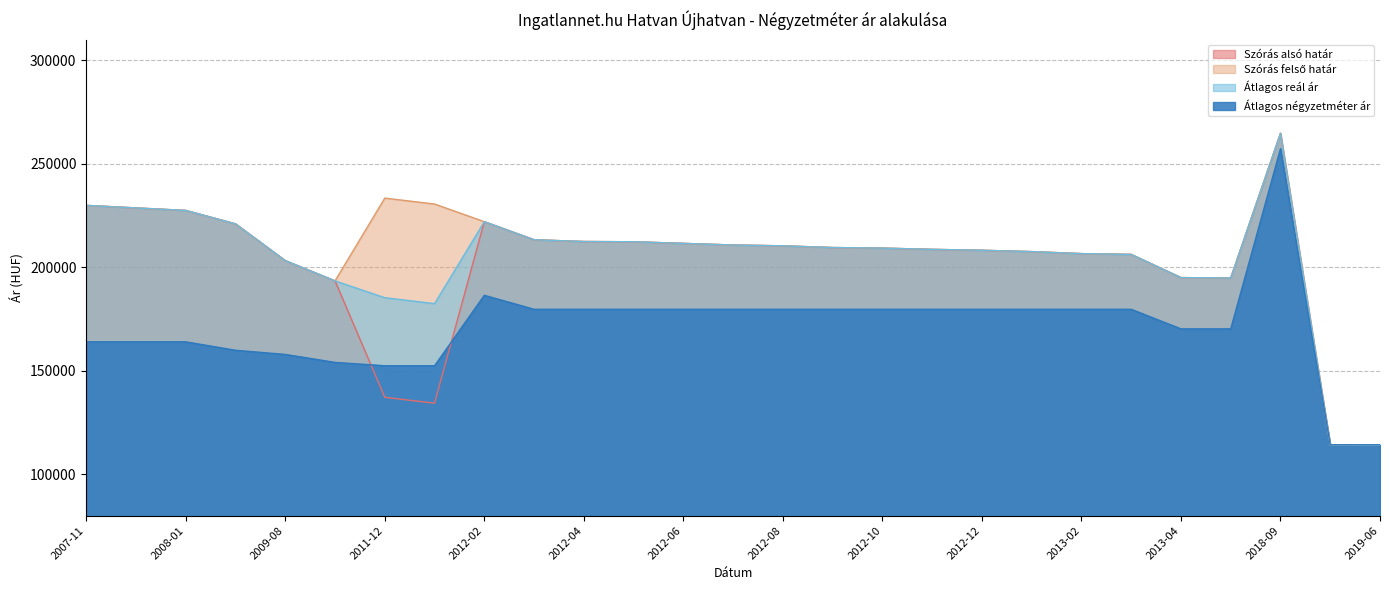

Which has a higher value, 2012-06 or 2012-11?

2012-06